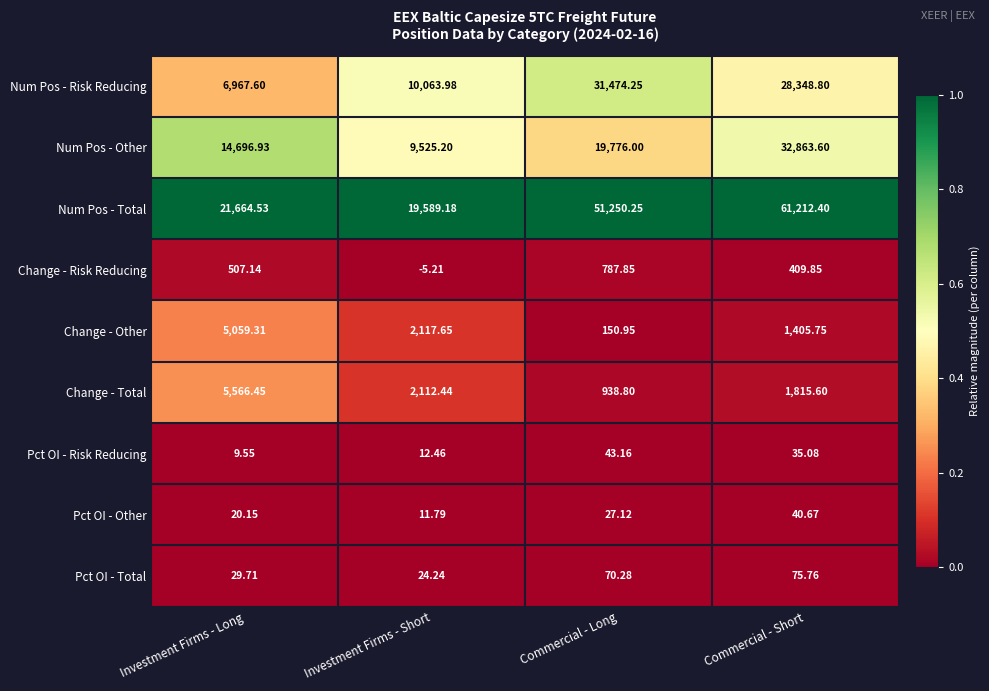

Rank the series by their maximum value, from highest to lowest.

Num Pos - Total, Num Pos - Other, Num Pos - Risk Reducing, Change - Total, Change - Other, Change - Risk Reducing, Pct OI - Total, Pct OI - Risk Reducing, Pct OI - Other